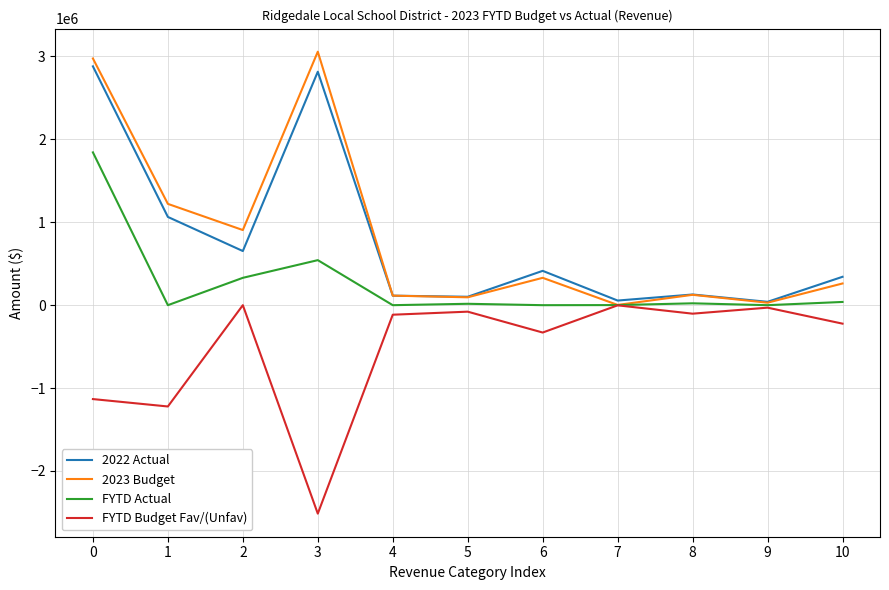

Rank the series by their maximum value, from lowest to highest.

FYTD Budget Fav/(Unfav), FYTD Actual, 2022 Actual, 2023 Budget